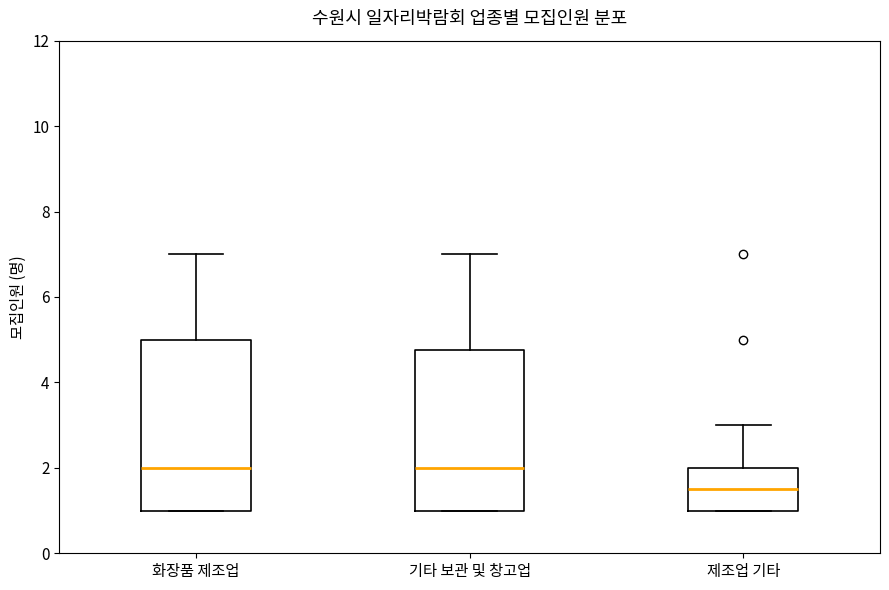

Which box is the tallest, from its lower edge to its upper edge?

화장품 제조업